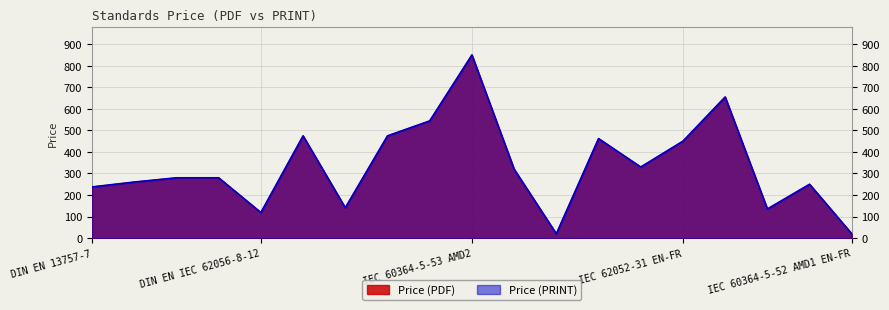

What position from the right is IEC 60364-4-44 RLV?

11